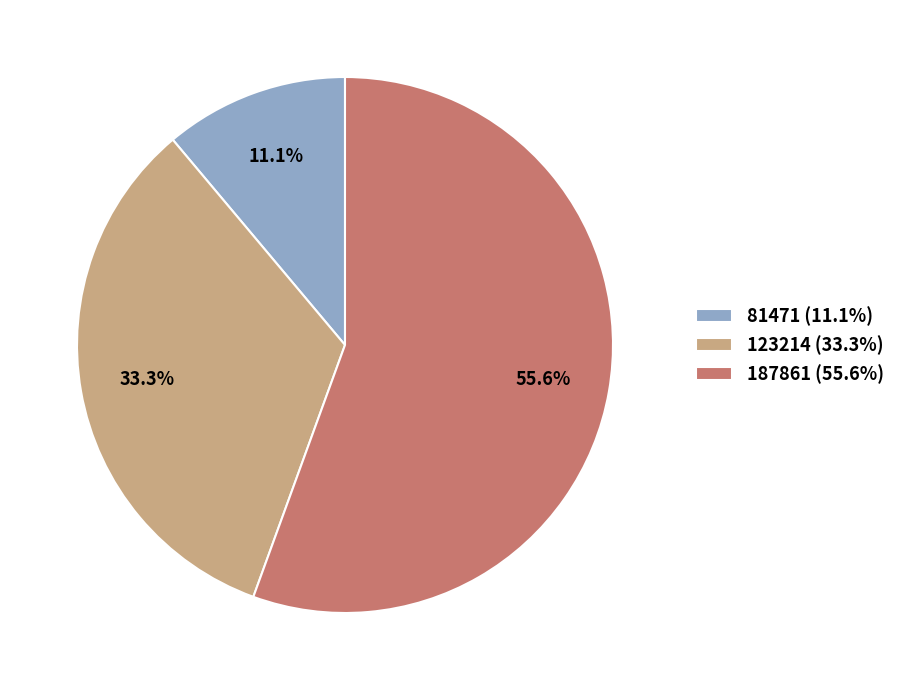

Combined, do 123214 and 187861 account for over 50%?

Yes